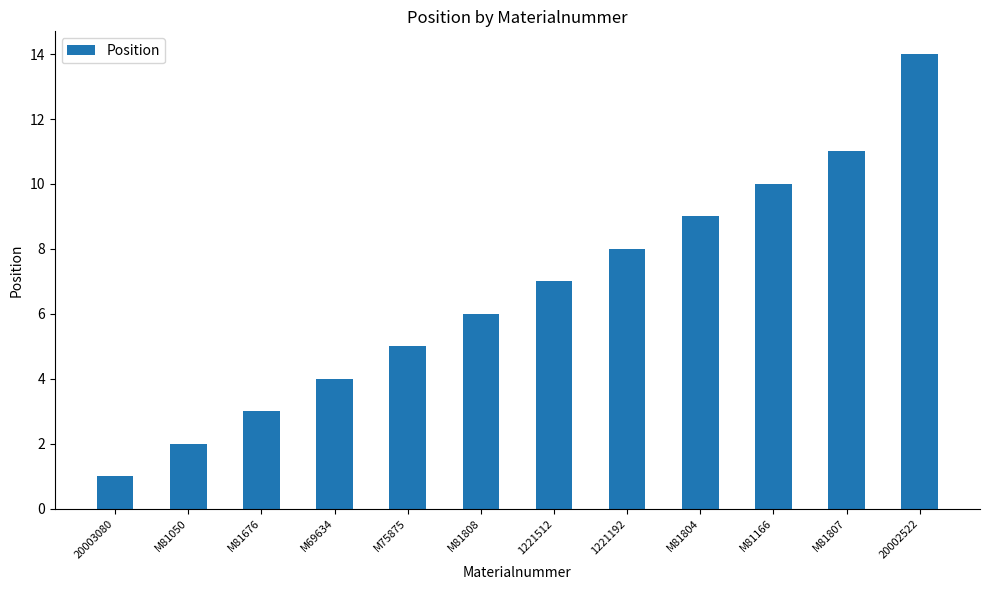

What is the value of the 2nd bar from the left?

2